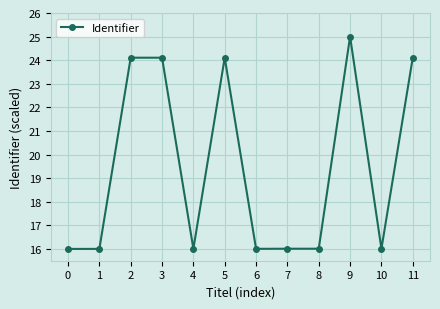

Which has a higher value, 8 or 11?

11